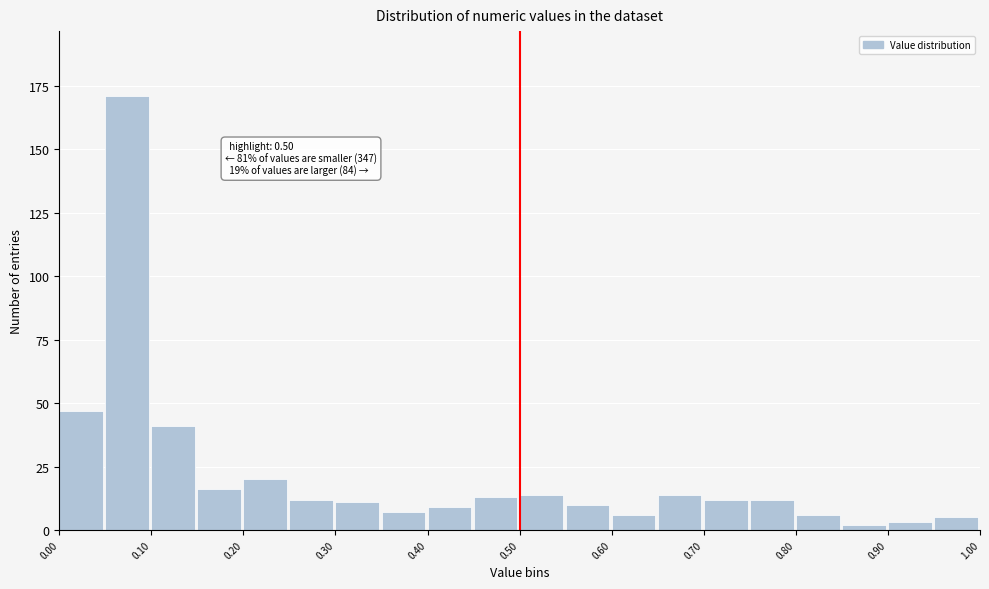

Which range on the x-axis has the tallest bar?

0.05 to 0.10